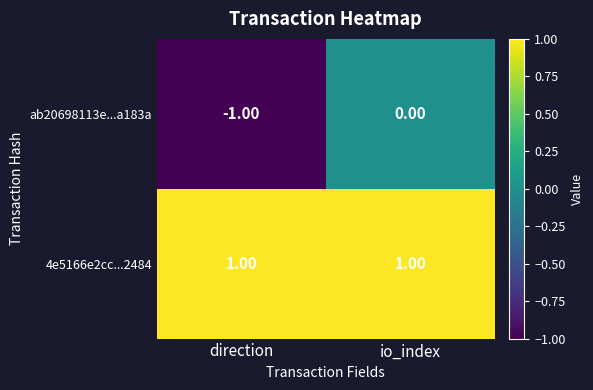

Which series has the largest total across all categories?

4e5166e2cc...2484